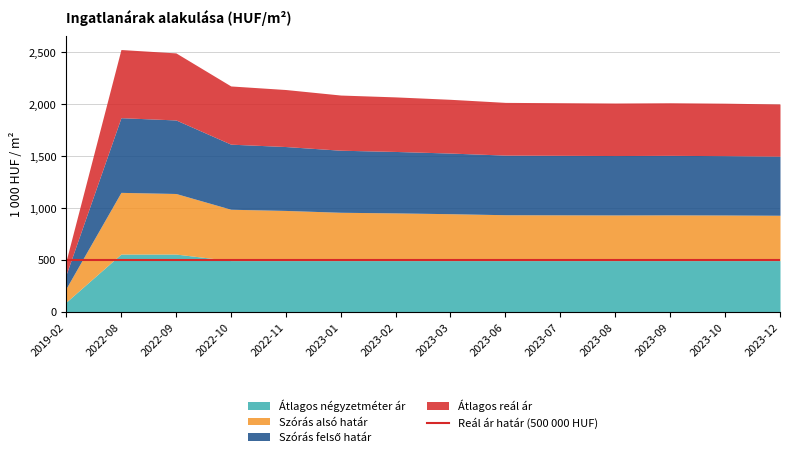

Which series has the largest total across all categories?

Szórás felső határ